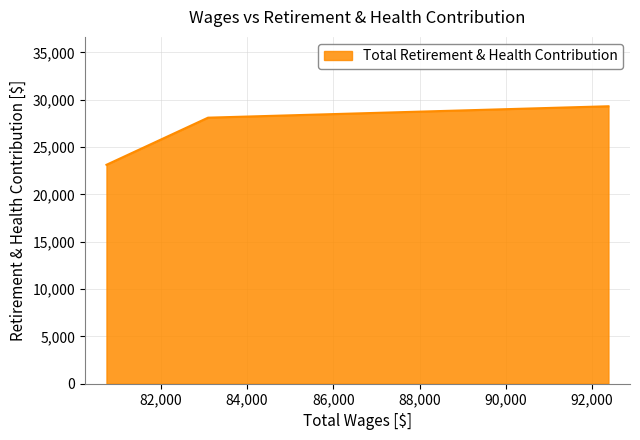

Does the chart display data point markers on the line(s)?

No